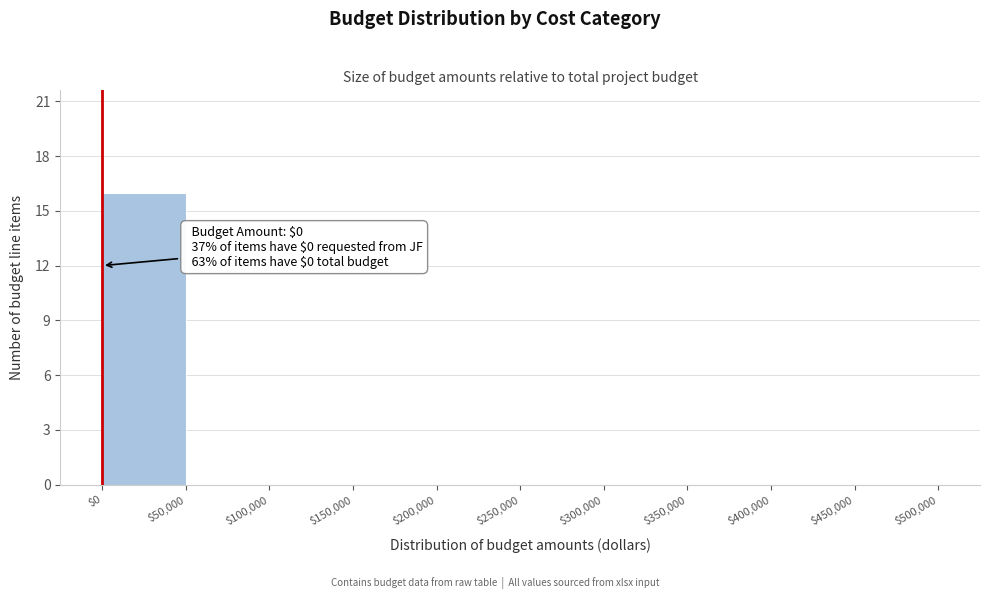

Which range on the x-axis has the tallest bar?

$0 to $50,000